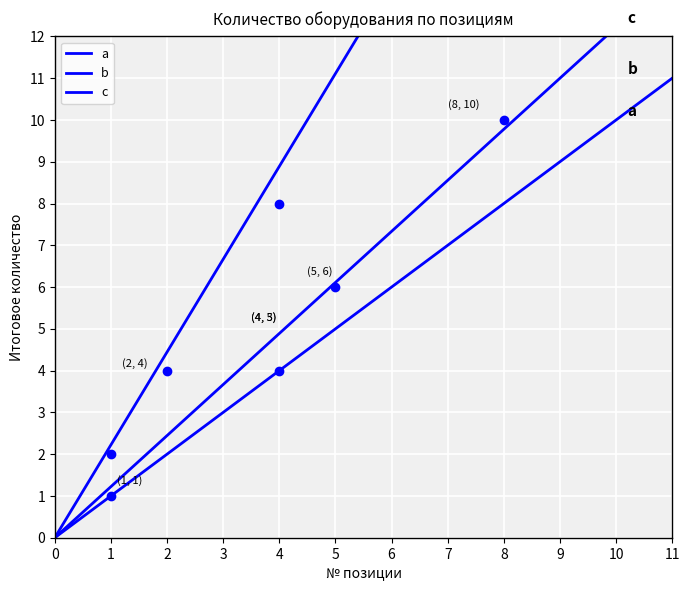

Reading right to left, transcribe all the data shown in this chart.

a: 11=11.0	10=10.0	9=9.0	8=8.0	7=7.0	6=6.0	5=5.0	4=4.0	3=3.0	2=2.0	1=1.0	0=0.0
b: 11=24.4	10=22.2	9=20.0	8=17.8	7=15.6	6=13.3	5=11.1	4=8.9	3=6.7	2=4.4	1=2.2	0=0.0
c: 11=13.4	10=12.2	9=11.0	8=9.8	7=8.6	6=7.3	5=6.1	4=4.9	3=3.7	2=2.4	1=1.2	0=0.0